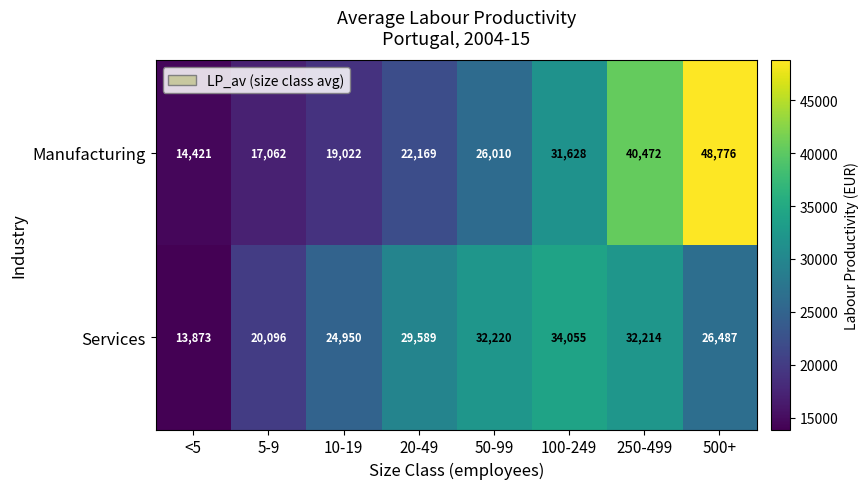

Count the number of categories in the chart.

8